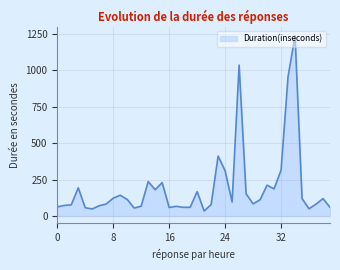

What is the smallest value displayed?

35